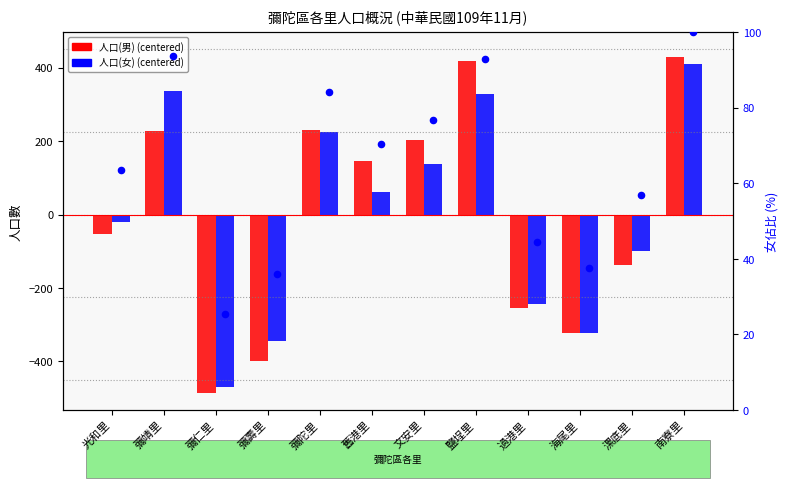

Which series reaches the maximum Y coordinate?

人口(男)